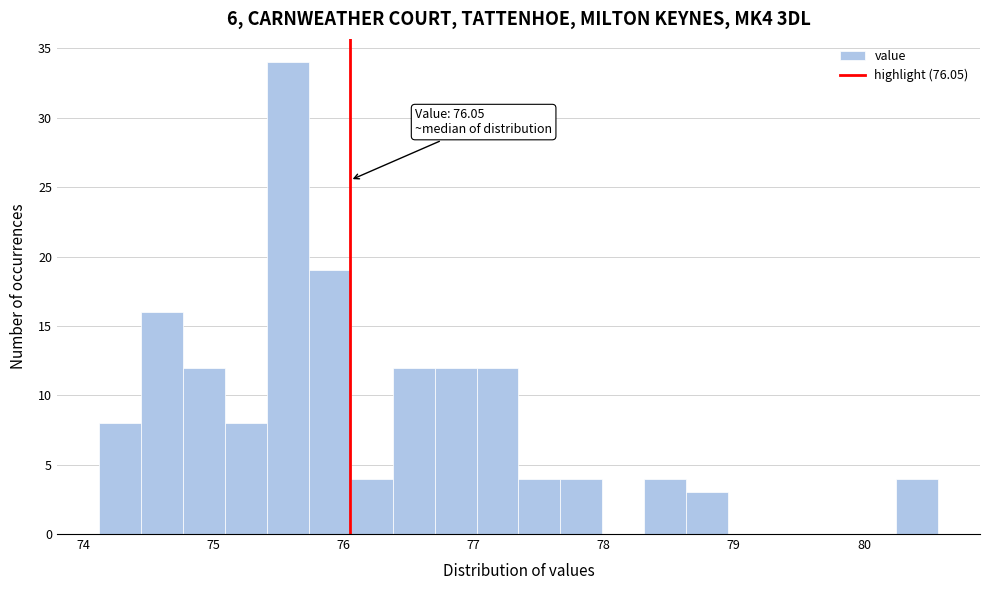

Read against the x-axis, roughly where is the centre of the tallest bar?

75.6